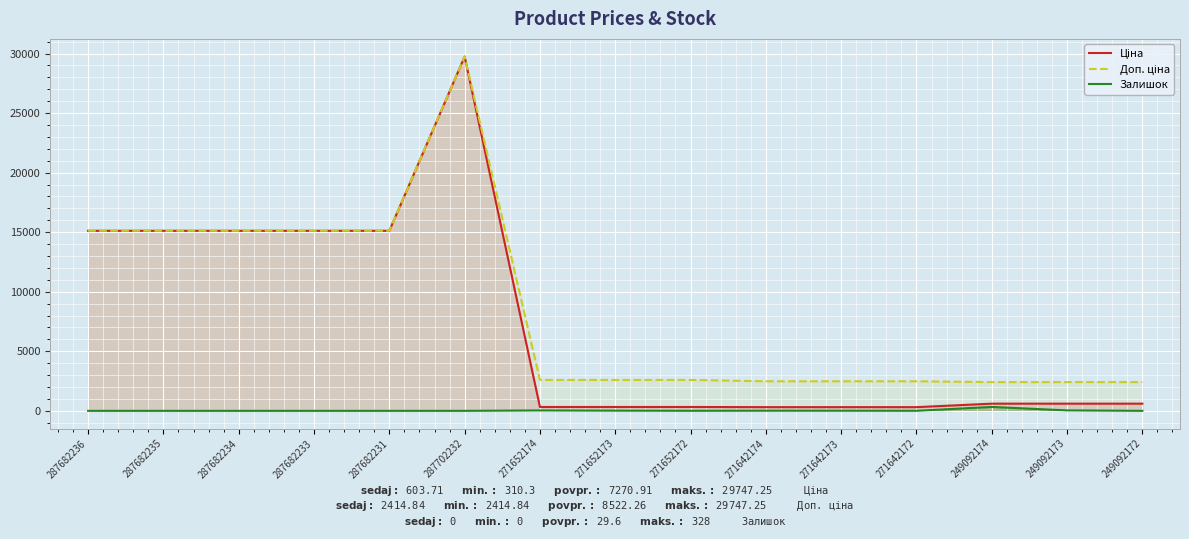

Between 271642174 and 249092173, which series saw the biggest shift?

Ціна